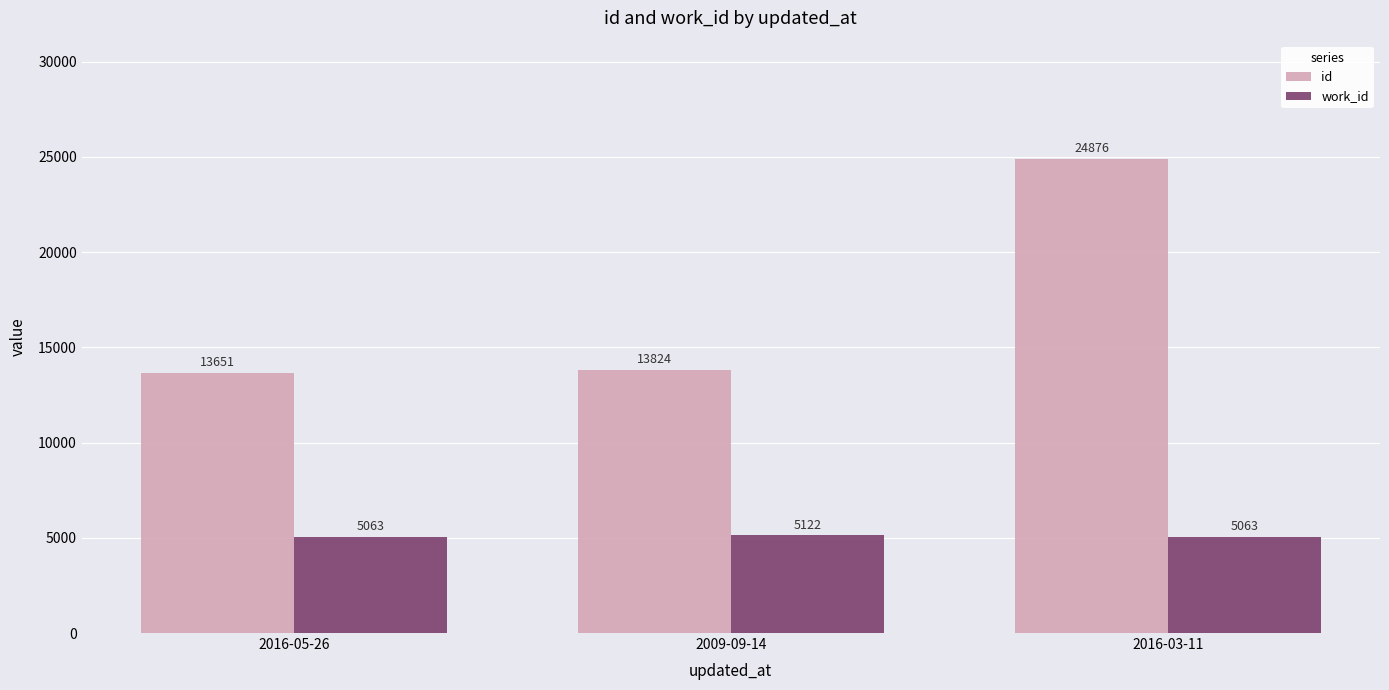

Which series has the largest range (max minus min)?

id